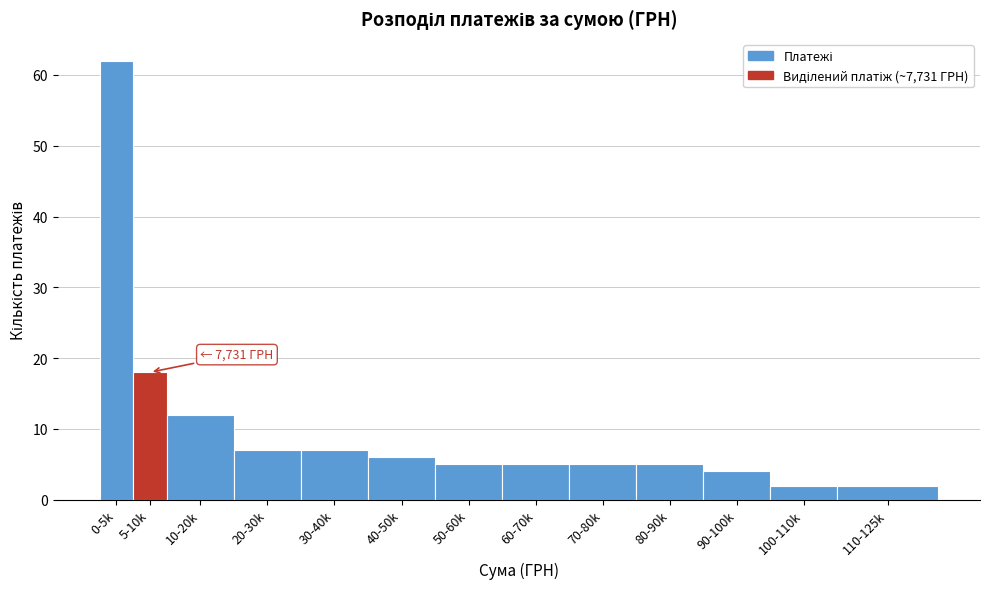

Reading left to right, extract all data points from this chart.

0-5k=62	5-10k=18	10-20k=12	20-30k=7	30-40k=7	40-50k=6	50-60k=5	60-70k=5	70-80k=5	80-90k=5	90-100k=4	100-110k=2	110-125k=2